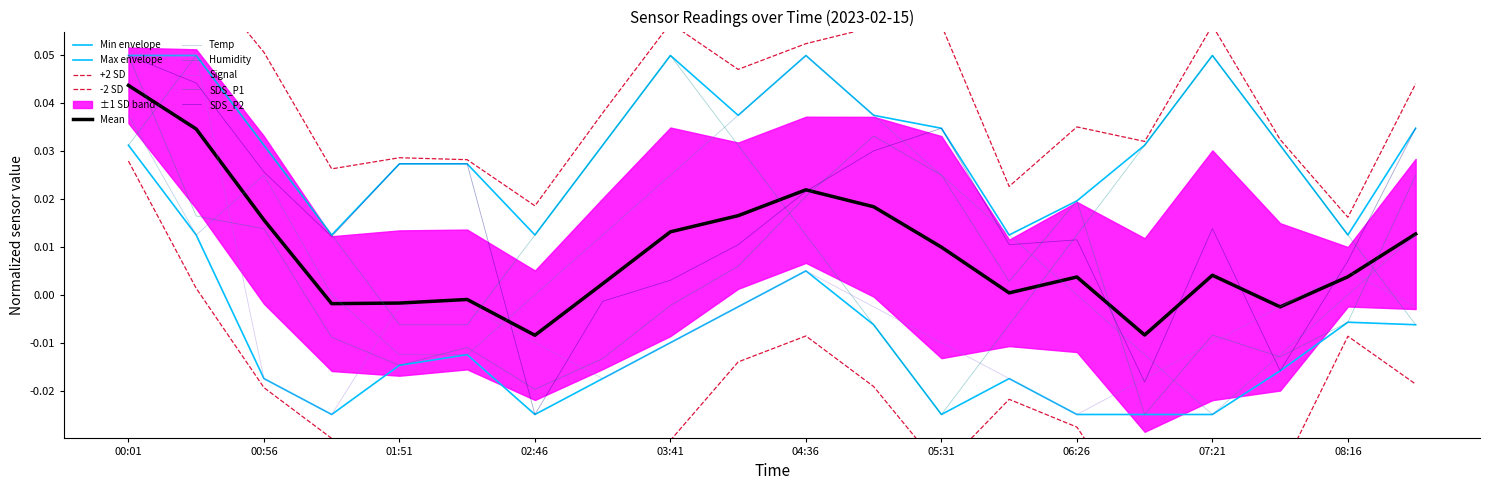

Count the number of data series in this chart.

5